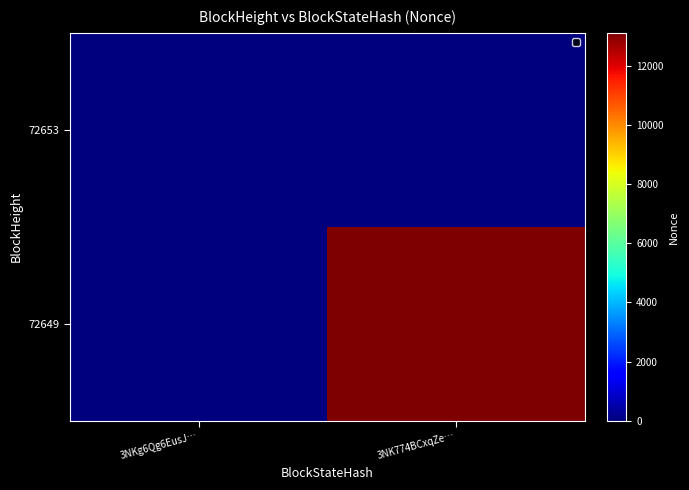

Between 3NKg6Qg6EusJ… and 3NK774BCxqZe…, which series saw the biggest shift?

72649